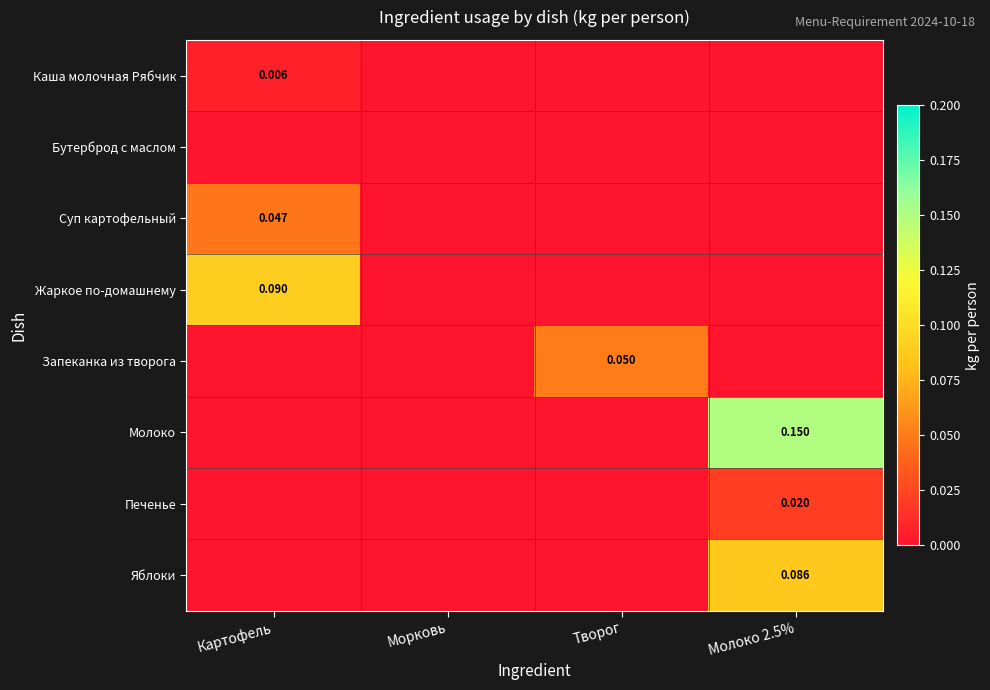

Which series has the largest range (max minus min)?

Молоко